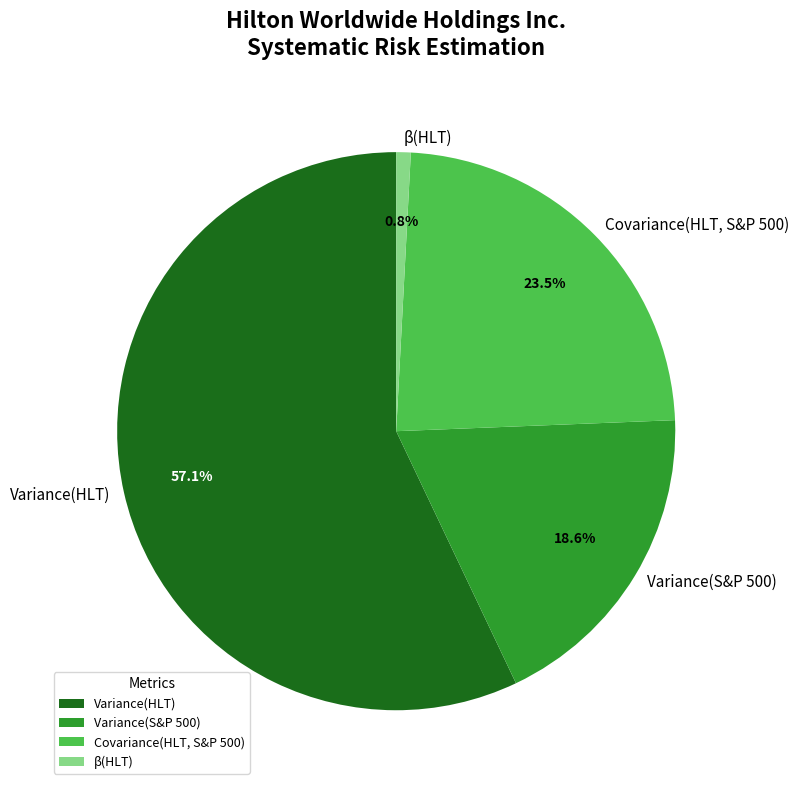

How many slices are in this pie chart?

4